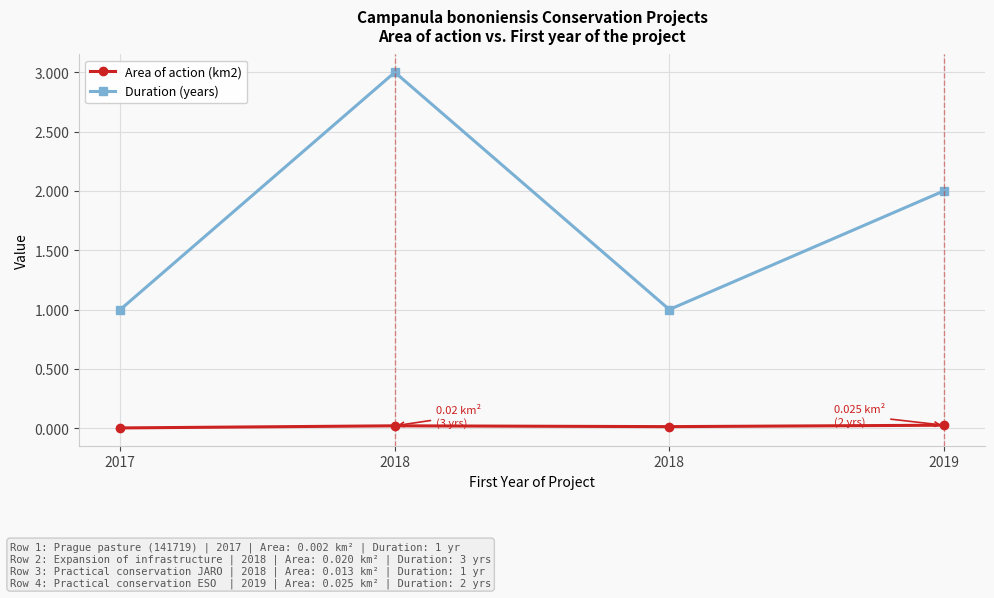

What is the total value across all series at 2018?

3.0